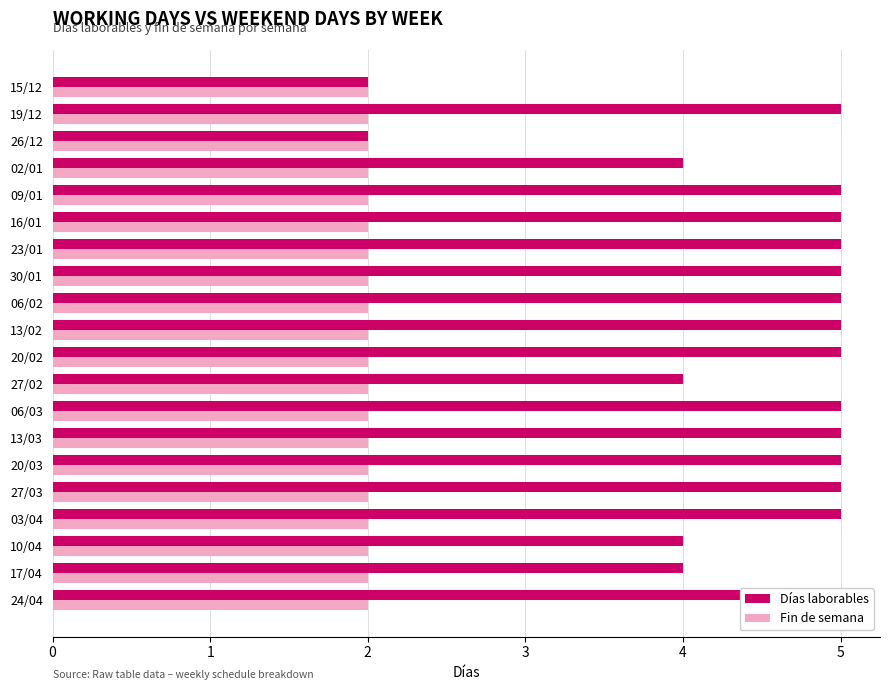

The Fin de semana series shows 0.5 at 14. True or false?

False